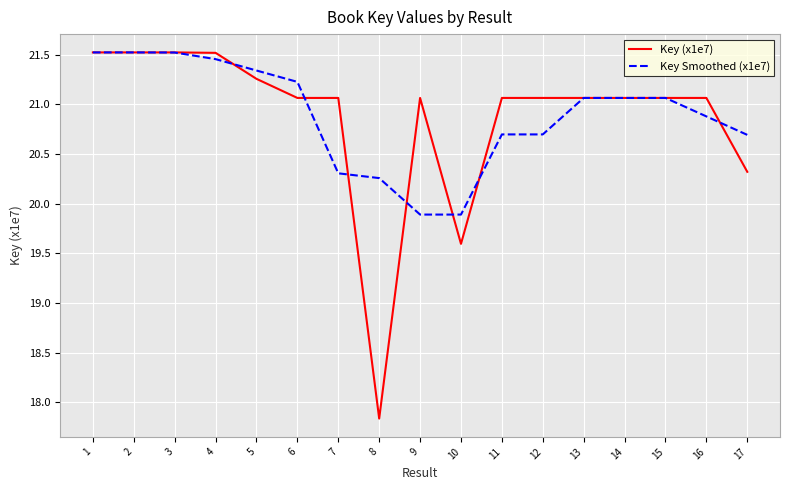

At 16, list the series in order from smallest to largest.

Key Smoothed (x1e7), Key (x1e7)